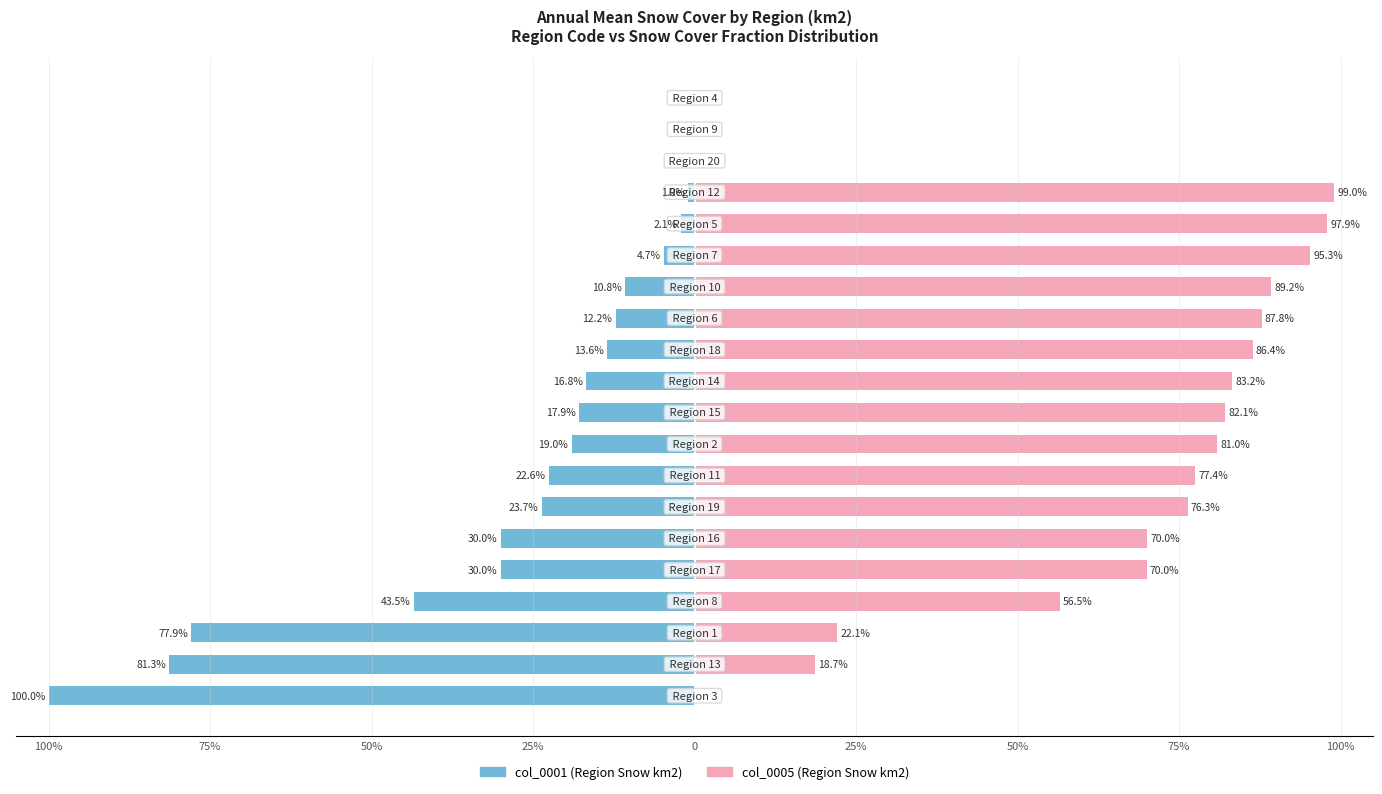

At how many categories does at least one series exceed -50?

20